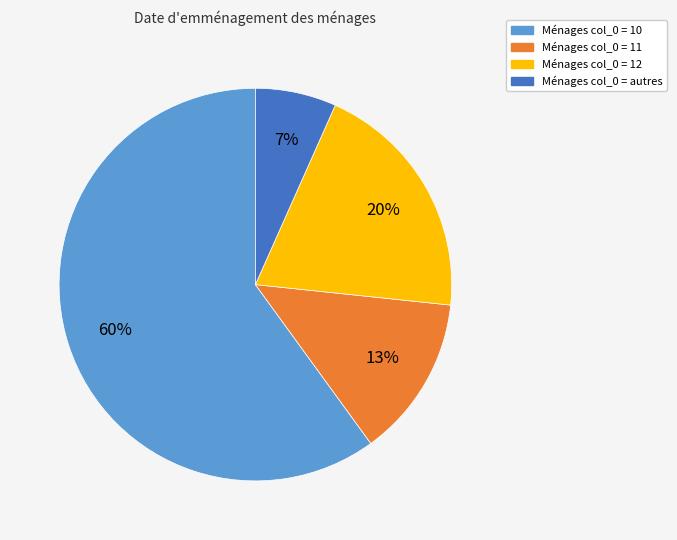

To the nearest percent, what is the difference between the largest and smallest slice percentages?

53%